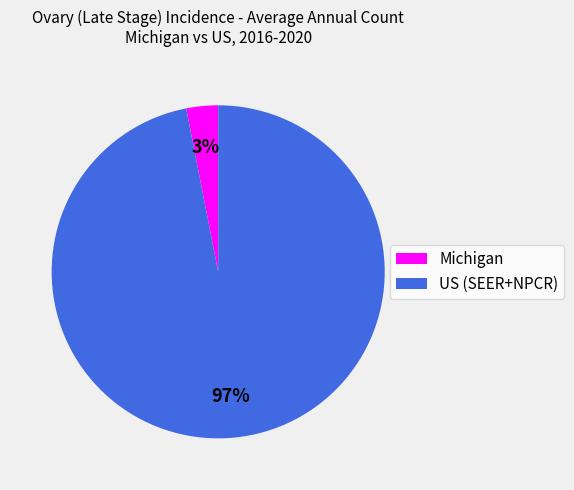

Which slice is the largest?

US (SEER+NPCR)